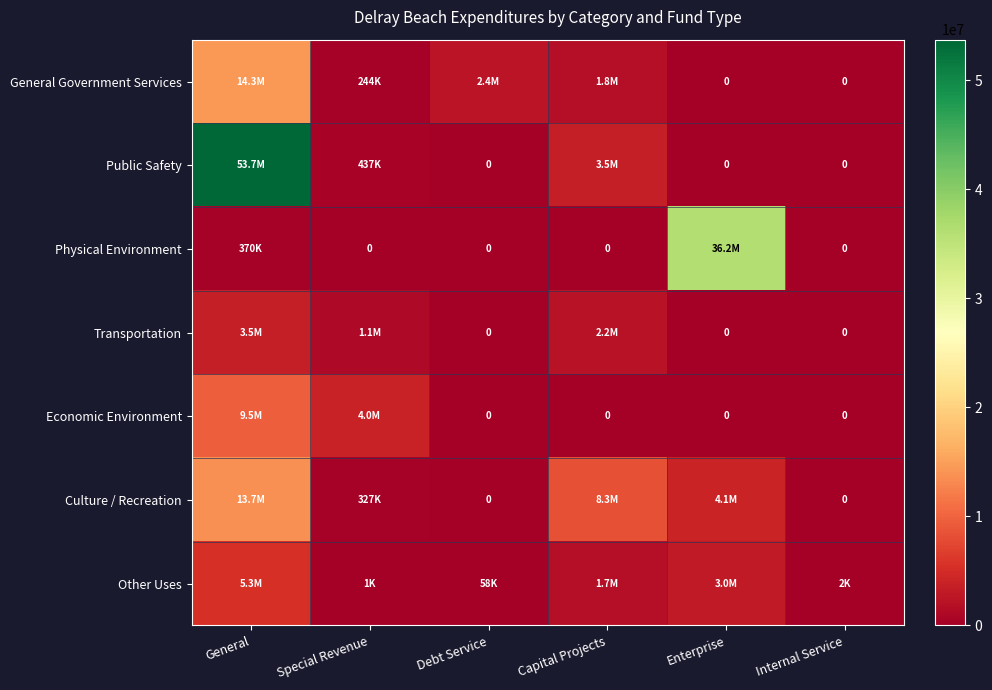

True or false: Other Uses has a value of 37033 at Debt Service.

False